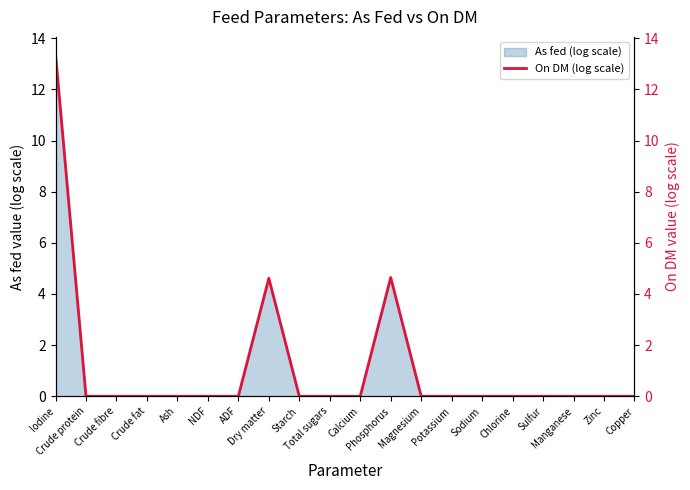

How many points are higher than both their immediate neighbors (excluding endpoints)?

2